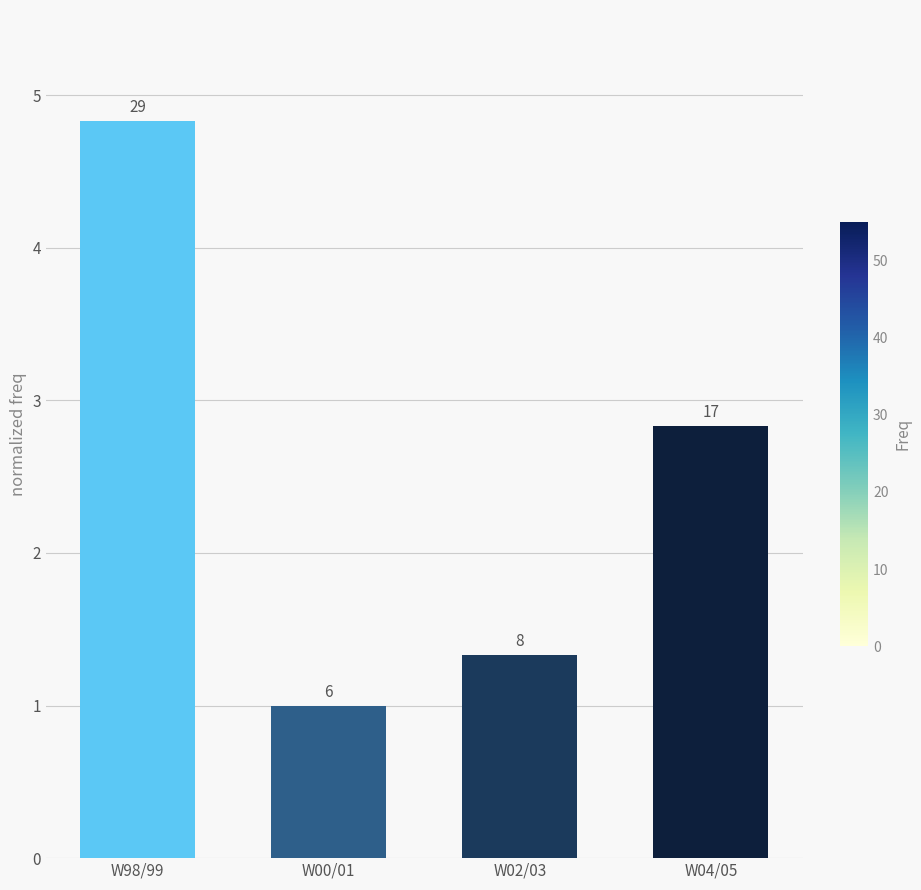

Approximately how many times larger is the value at W00/01 compared to W98/99?

0.2